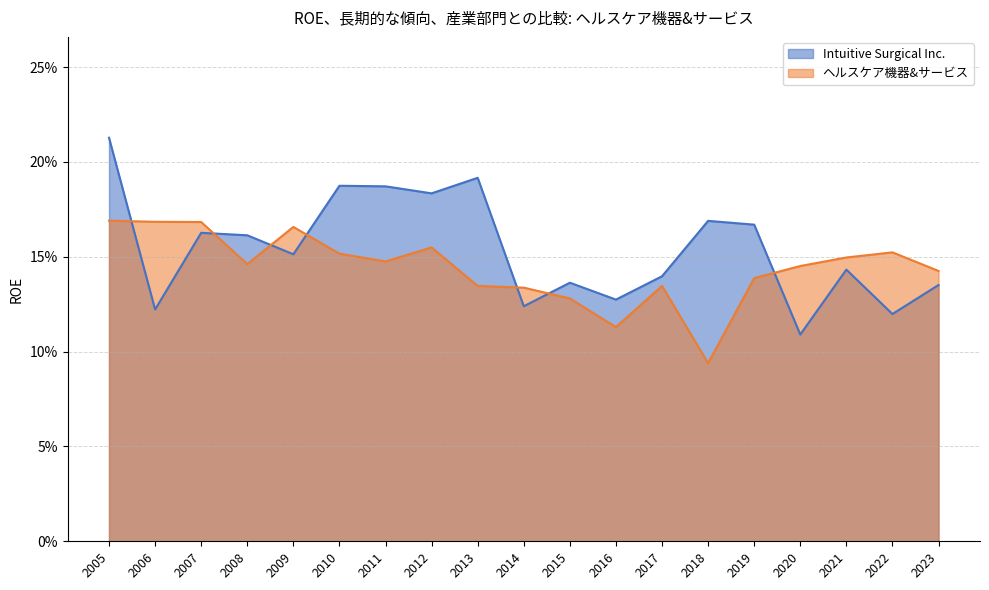

What is the value of the ヘルスケア機器&サービス point at the 4th from the left?

0.1